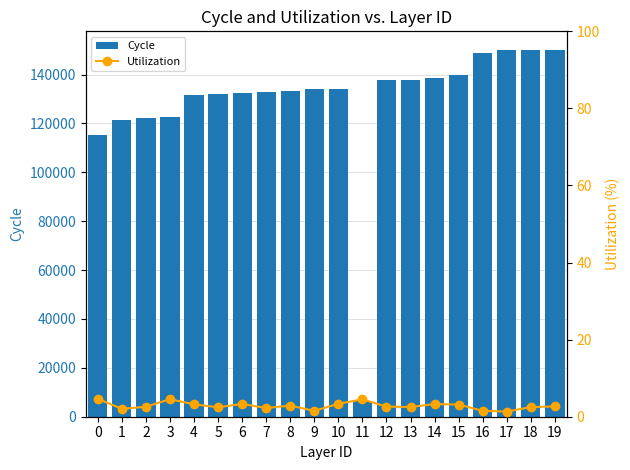

What value does the Cycle series have at 7?

132798